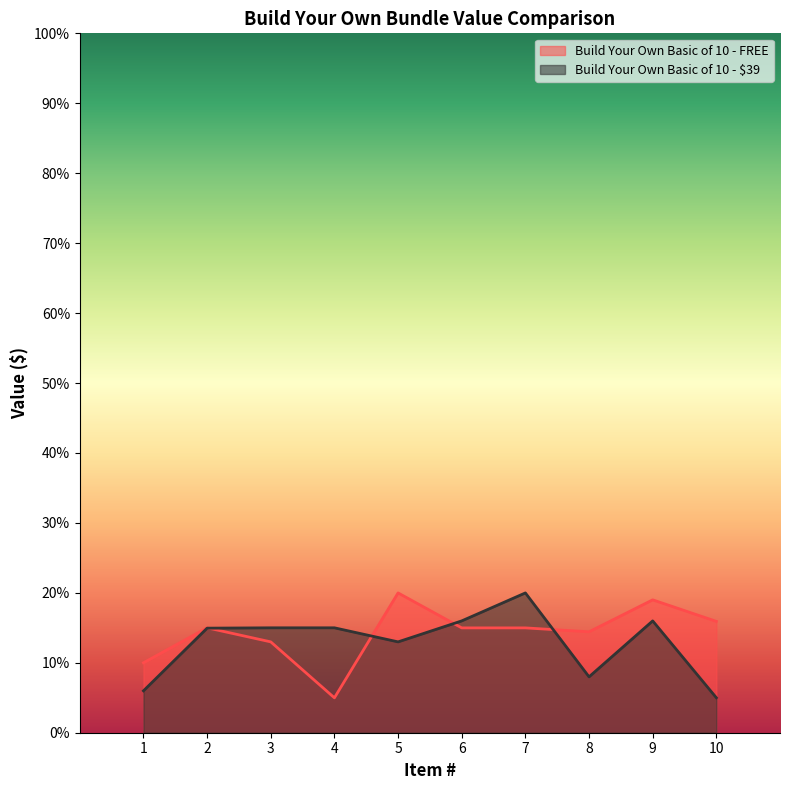

What is the spread (max minus min) of values at 7?

5.0